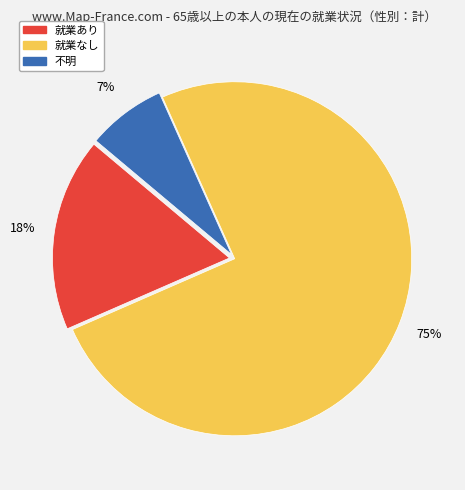

Which category has the smallest portion of the pie?

不明